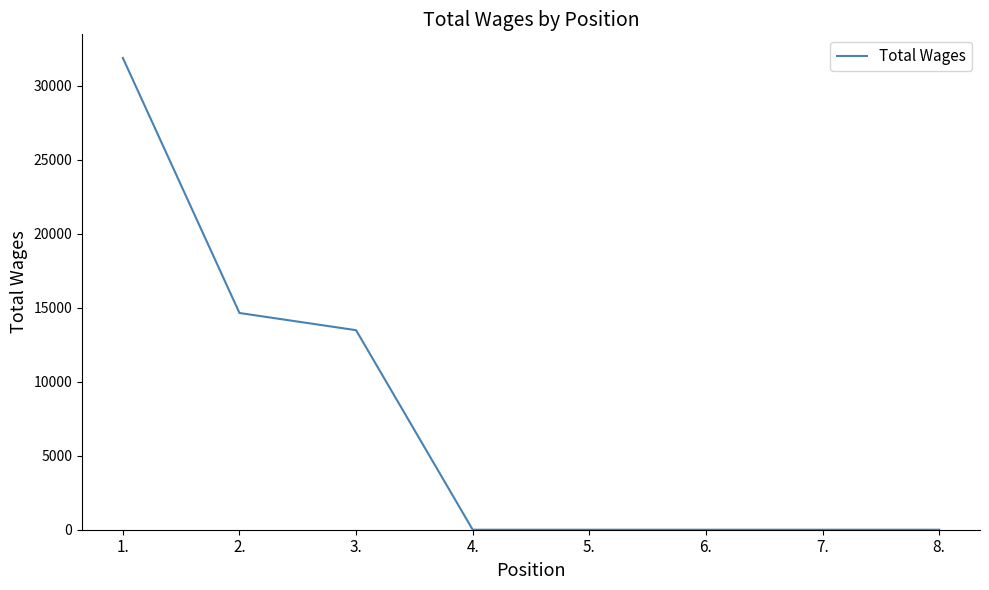

How many lines are shown in the chart?

1